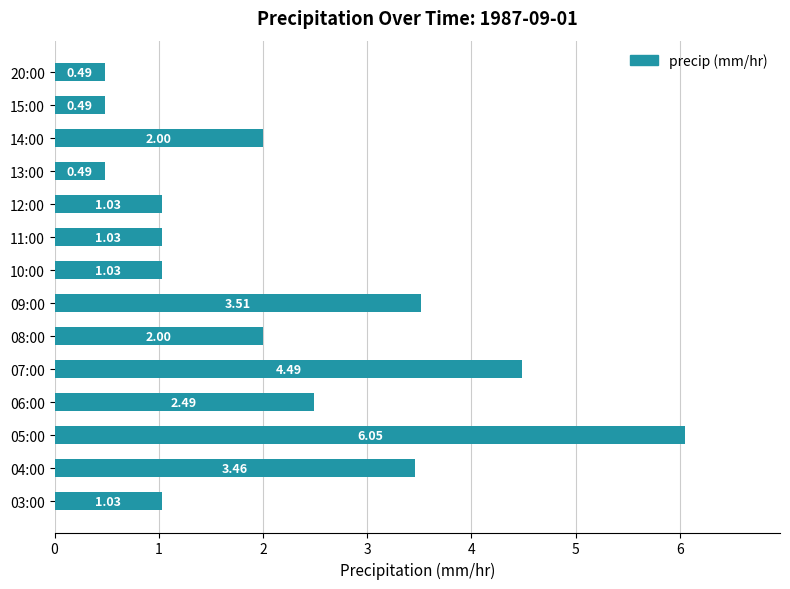

What is the ratio of the value at 09:00 to the value at 08:00?

1.8